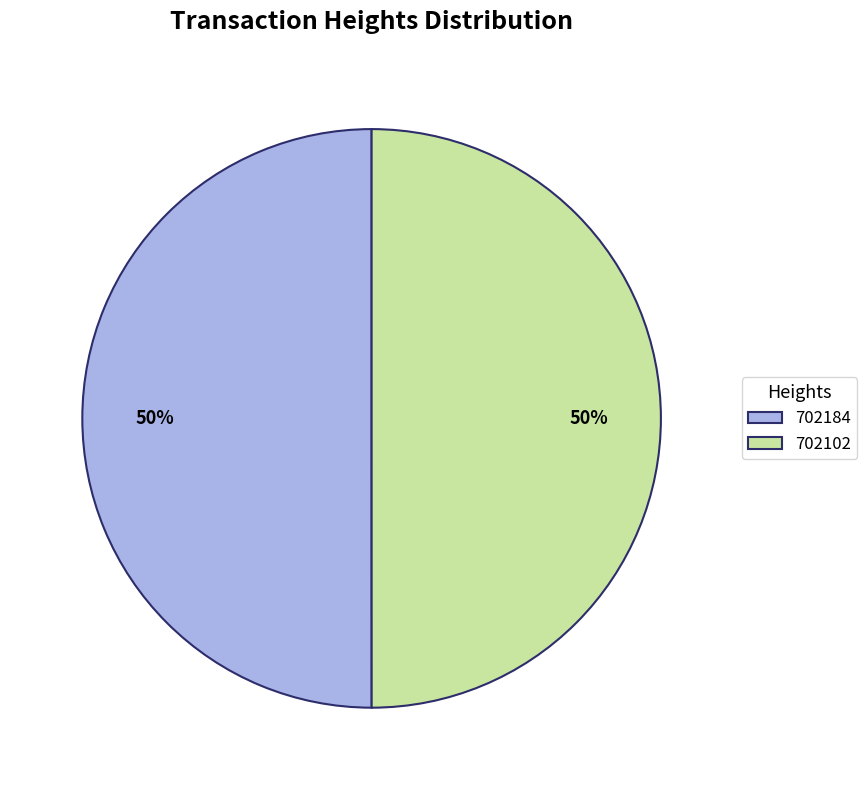

Approximately how many times larger is the value at 702102 compared to 702184?

1.0